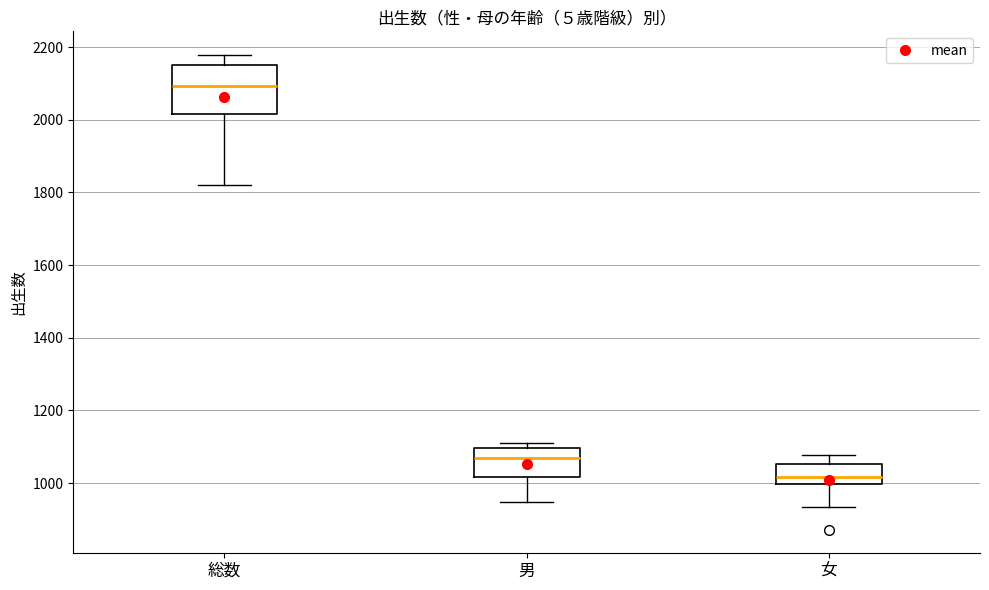

Which box has the lowest median line?

女